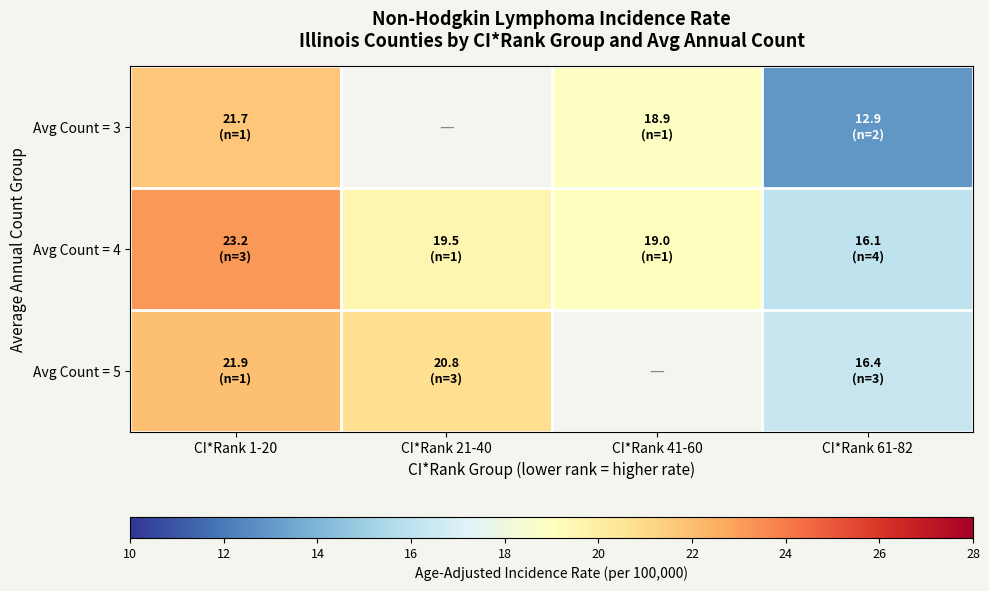

The value of Avg Count = 3 at CI*Rank 61-82 is 19.2. True or false?

False